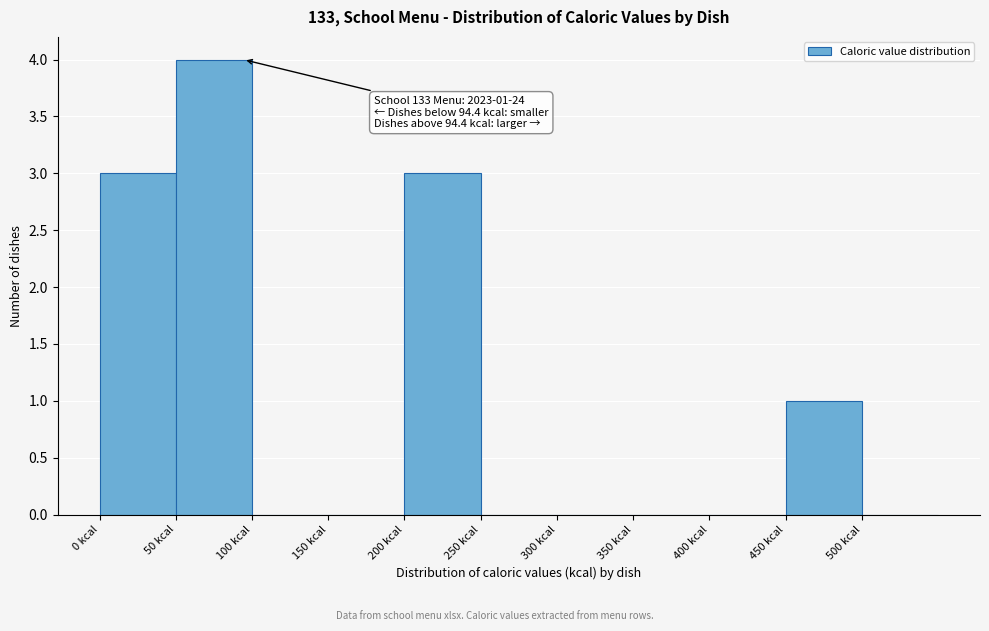

Over which range of the x-axis is the bar tallest?

50 to 100